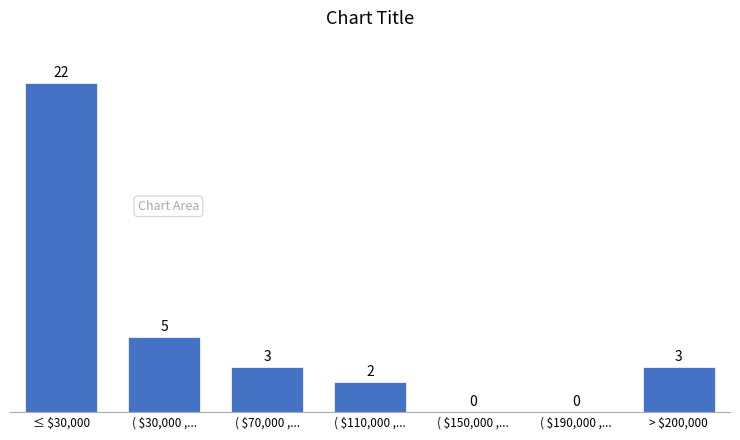

At which category does the chart reach its peak across all series?

≤ $30,000